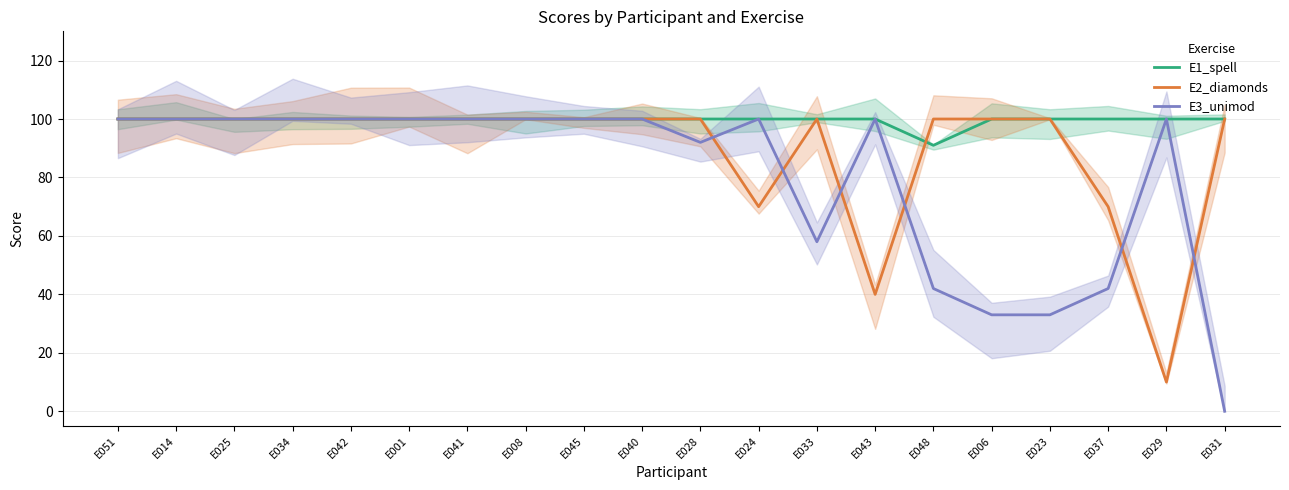

What is the label of the 12th point from the right?

E045